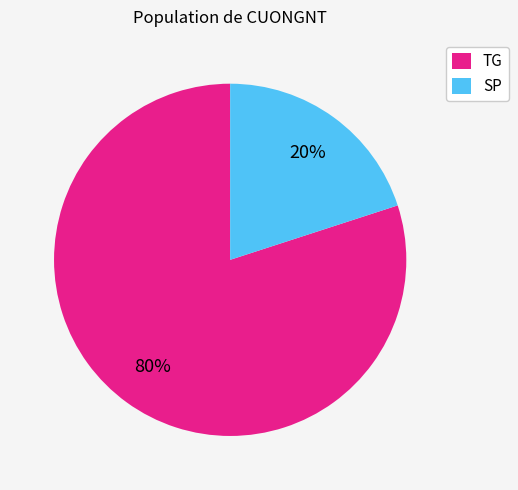

Combined, do SP and TG account for over 50%?

Yes